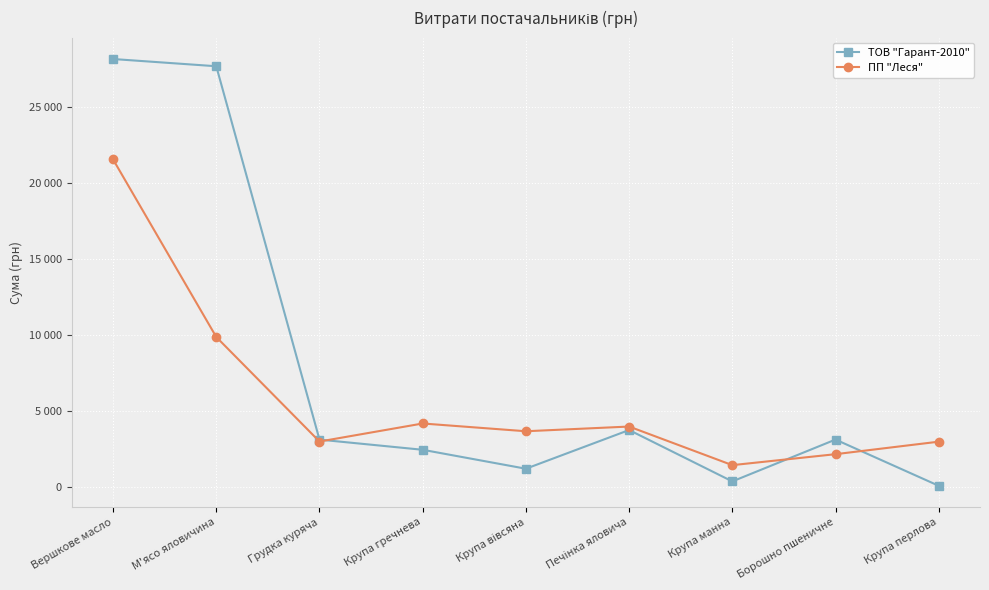

Reading left to right, transcribe all the data shown in this chart.

ТОВ "Гарант-2010": Вершкове масло=28163.2	М'ясо яловичина=27688.3	Грудка куряча=3147.4	Крупа гречнева=2478.3	Крупа вівсяна=1233.6	Печінка яловича=3776.8	Крупа манна=399.8	Борошно пшеничне=3150.0	Крупа перлова=112.5
ПП "Леся": Вершкове масло=21564.0	М'ясо яловичина=9890.6	Грудка куряча=3021.0	Крупа гречнева=4207.0	Крупа вівсяна=3696.6	Печінка яловича=4006.2	Крупа манна=1468.8	Борошно пшеничне=2189.6	Крупа перлова=3011.4